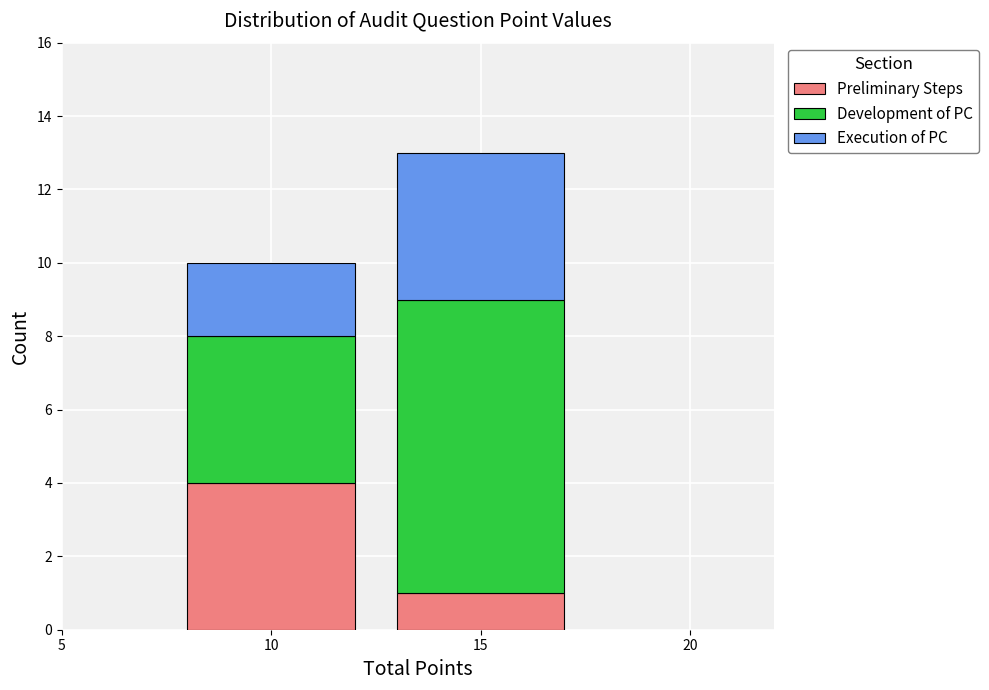

Reading left to right, list the values for the Preliminary Steps series.

4	1